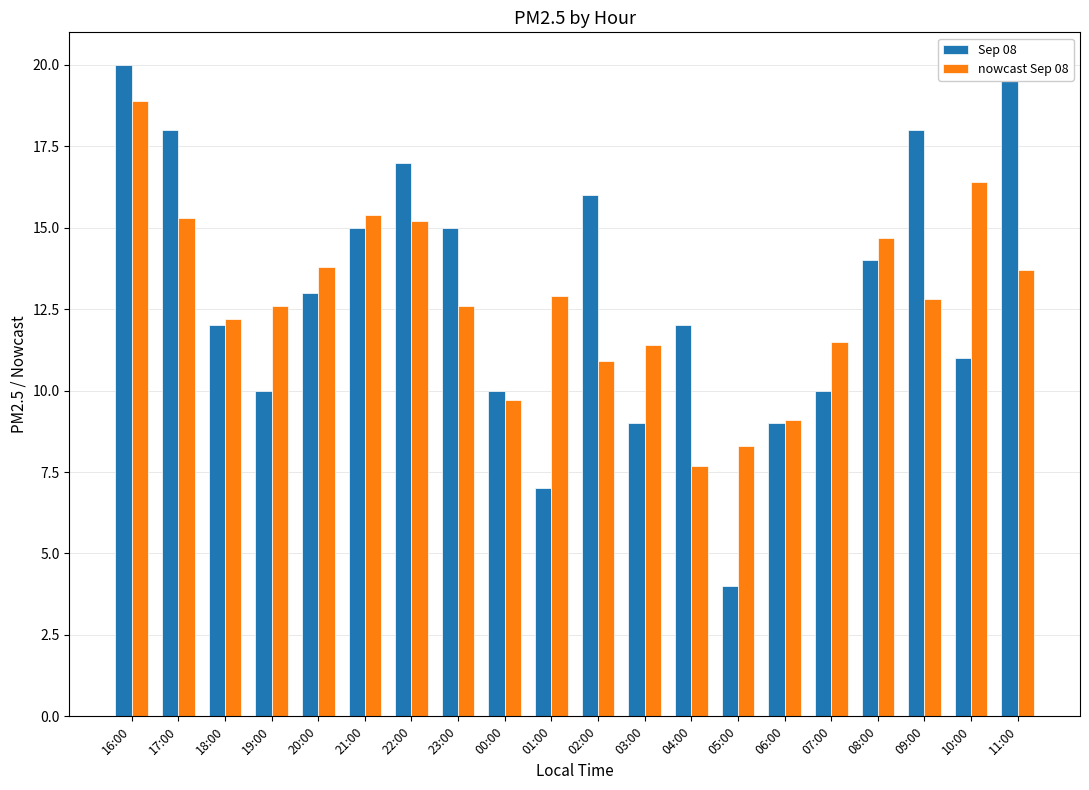

At which label is Sep 08 closest to 12?

18:00